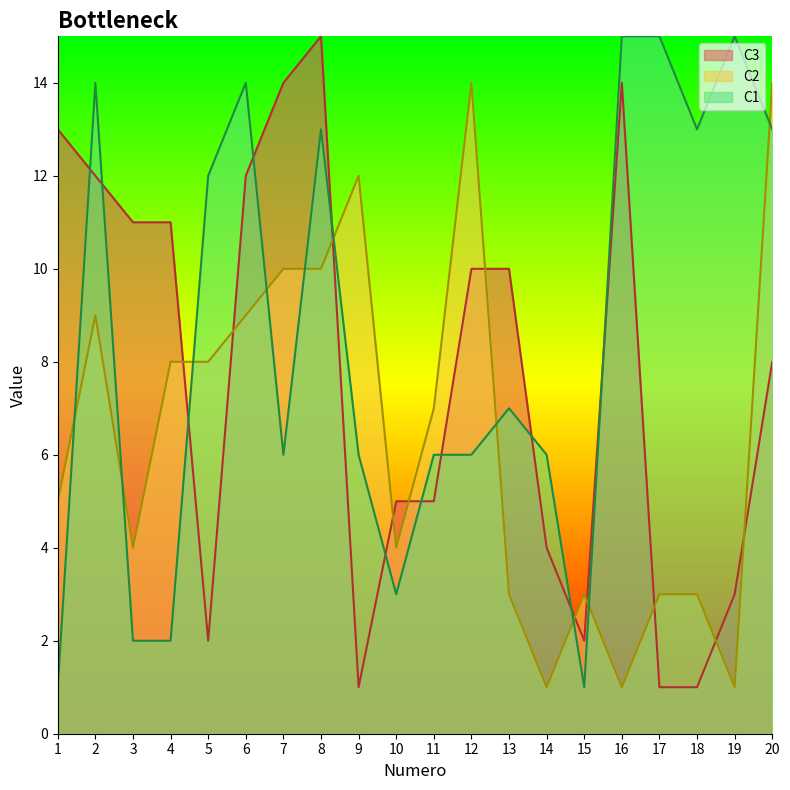

What is the value of the C1 point at the 11th from the left?

6